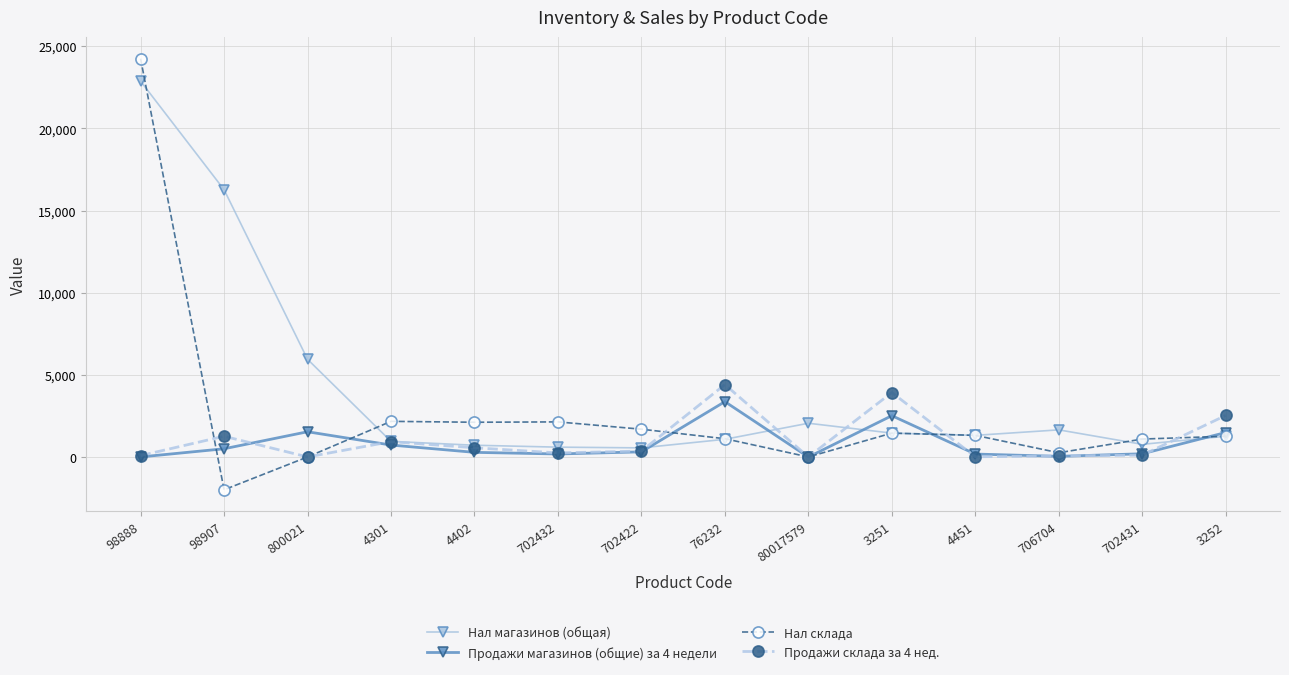

True or false: Продажи магазинов (общие) за 4 недели has more than 0 points higher than both neighbors.

True